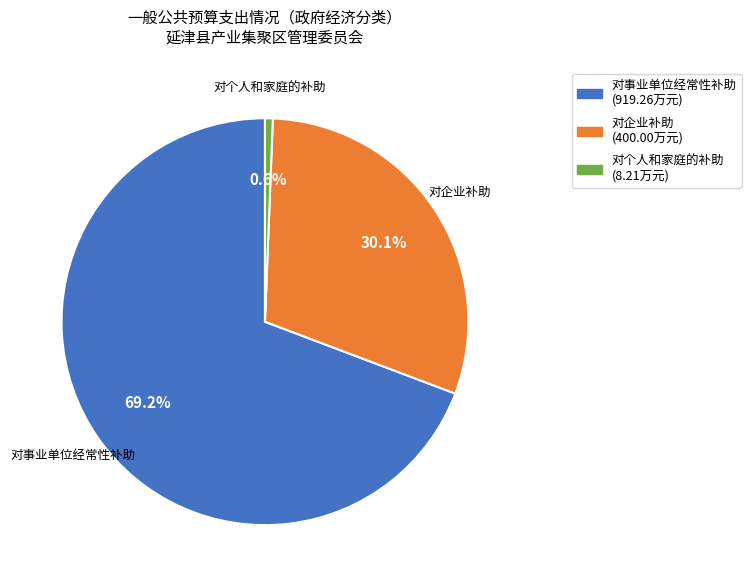

Combined, what portion of the pie is 对个人和家庭的补助 and 对事业单位经常性补助?

69.9%